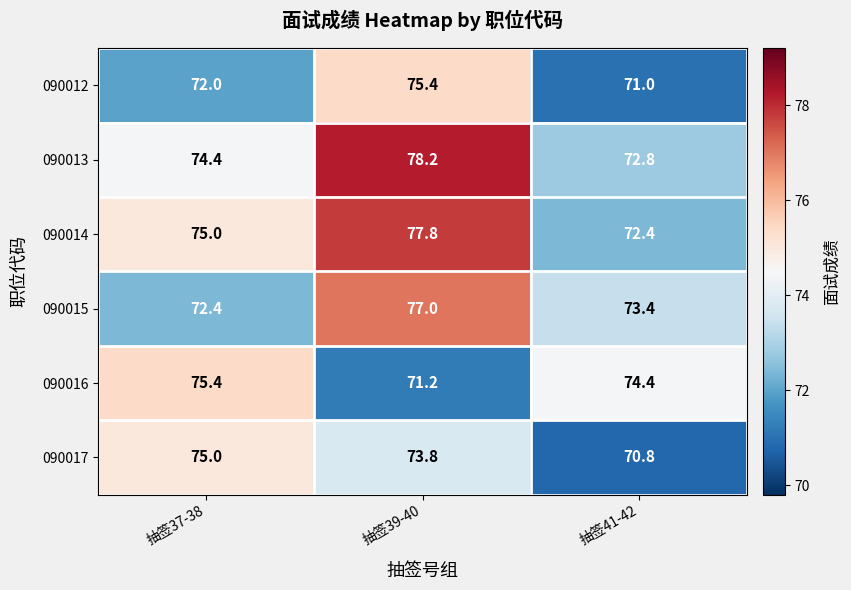

What is the difference between the maximum and second lowest values in the 090014 series?

2.8